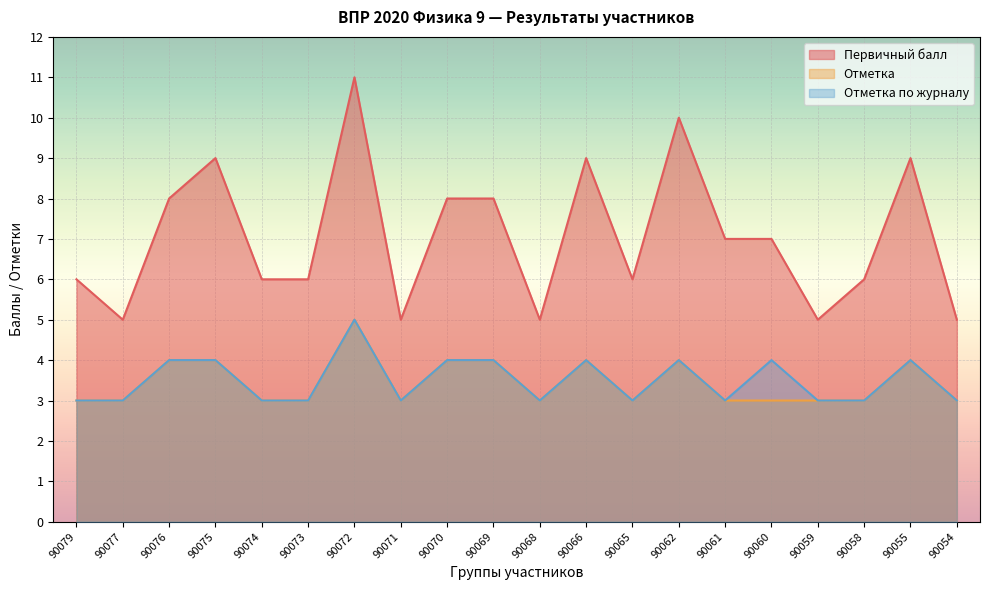

At how many categories does at least one series exceed 10?

1